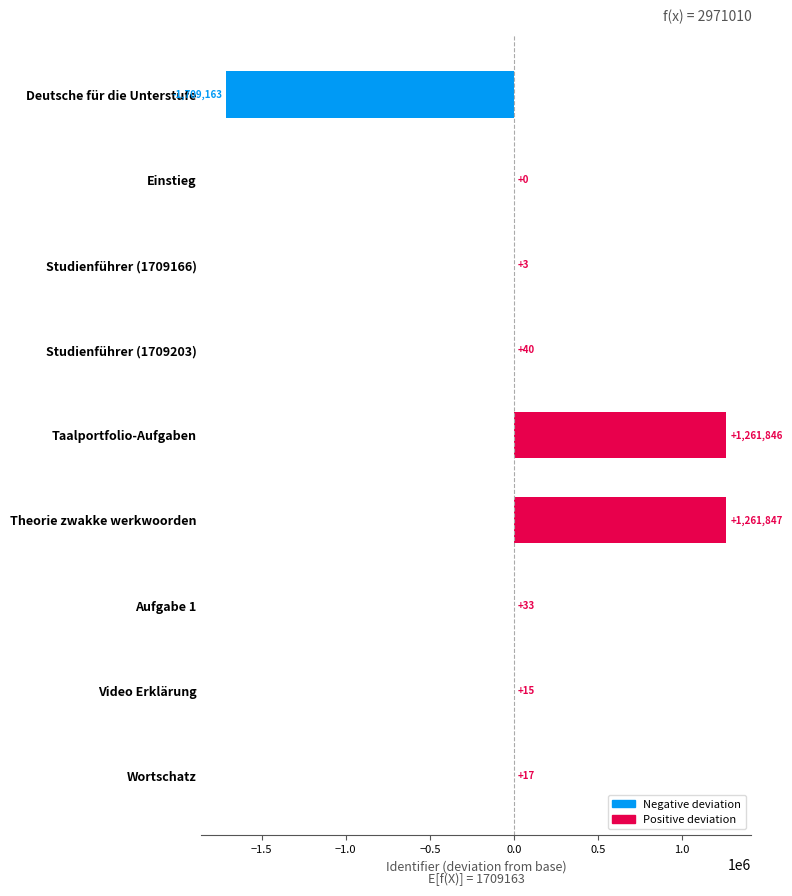

Is it true that the value at Aufgabe 1 is 33?

True